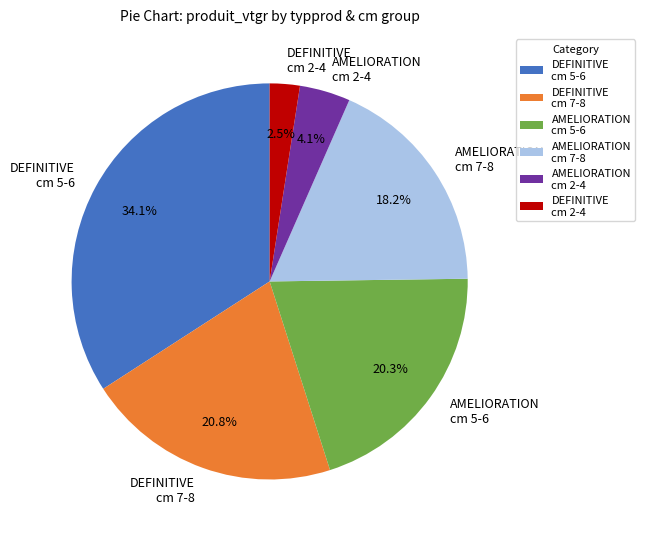

Rank the categories by value from lowest to highest.

DEFINITIVE cm 2-4, AMELIORATION cm 2-4, AMELIORATION cm 7-8, AMELIORATION cm 5-6, DEFINITIVE cm 7-8, DEFINITIVE cm 5-6